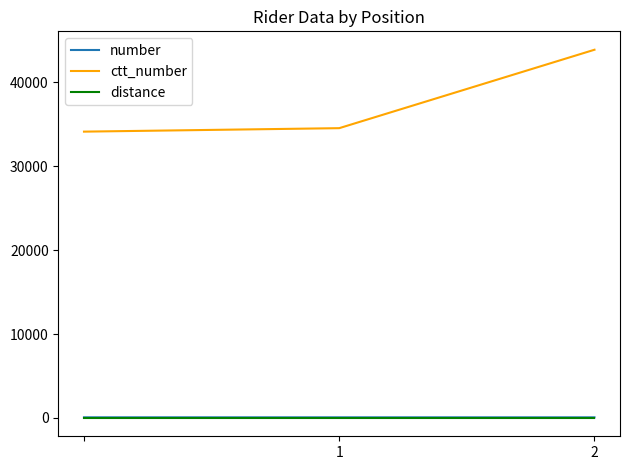

Which series has the largest total across all categories?

ctt_number